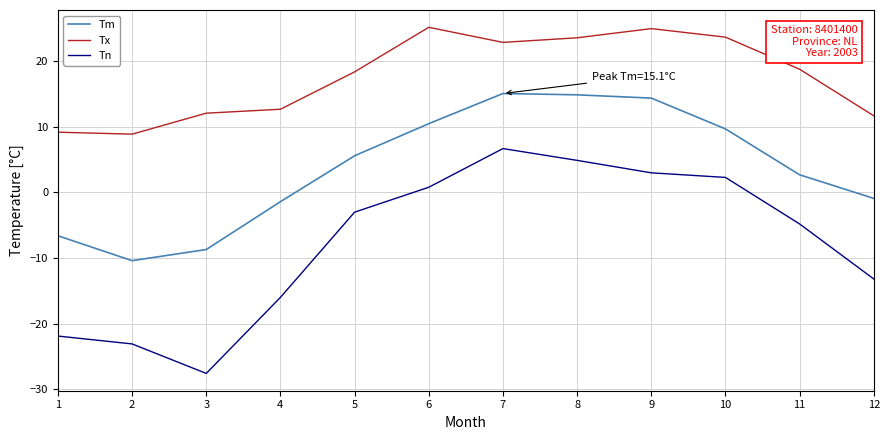

True or false: Tn and Tm cross at least once.

False